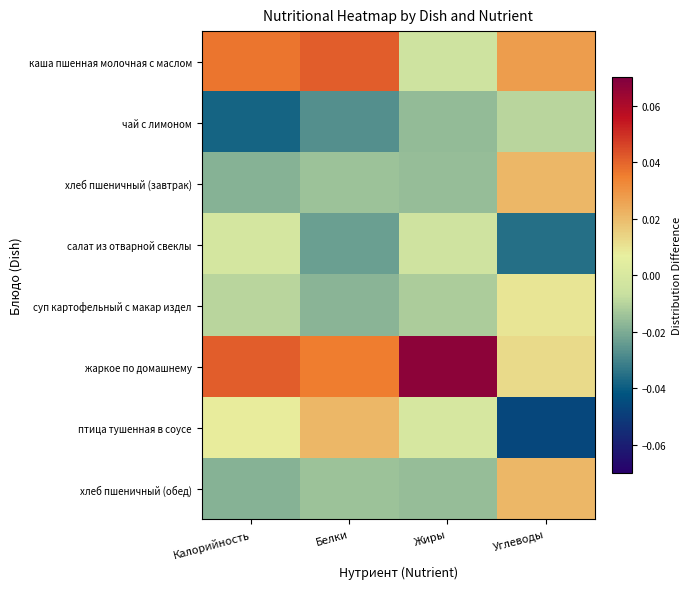

Which series has the largest range (max minus min)?

птица тушенная в соусе